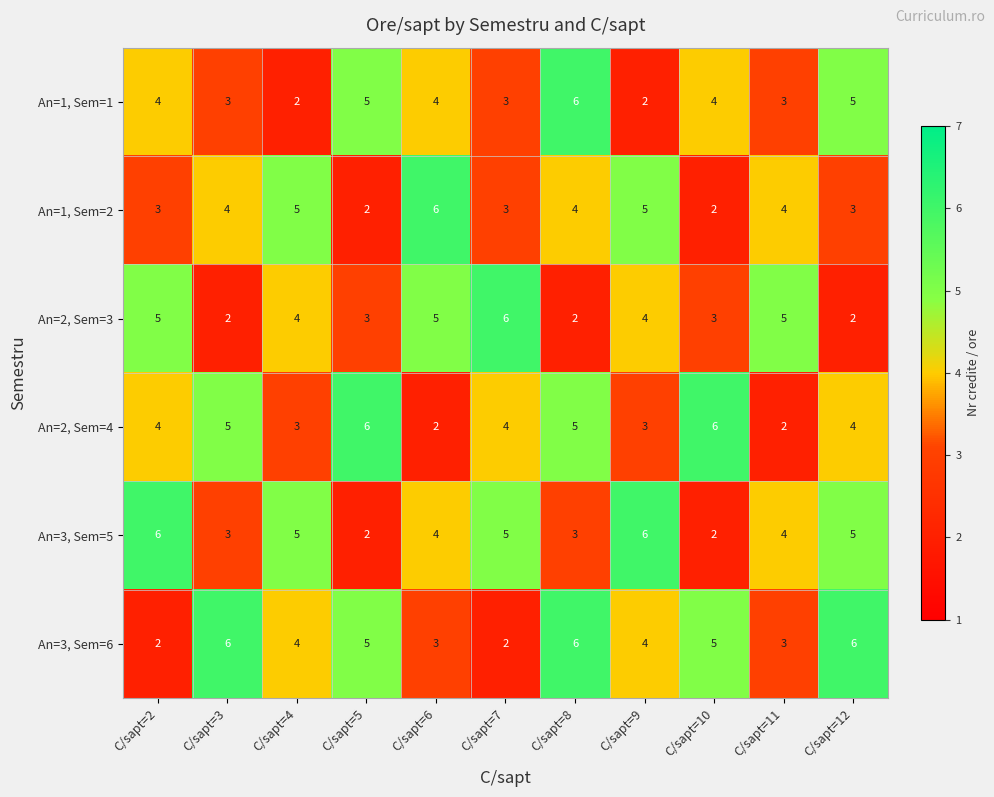

At which category is the sum across all series the highest?

C/sapt=8